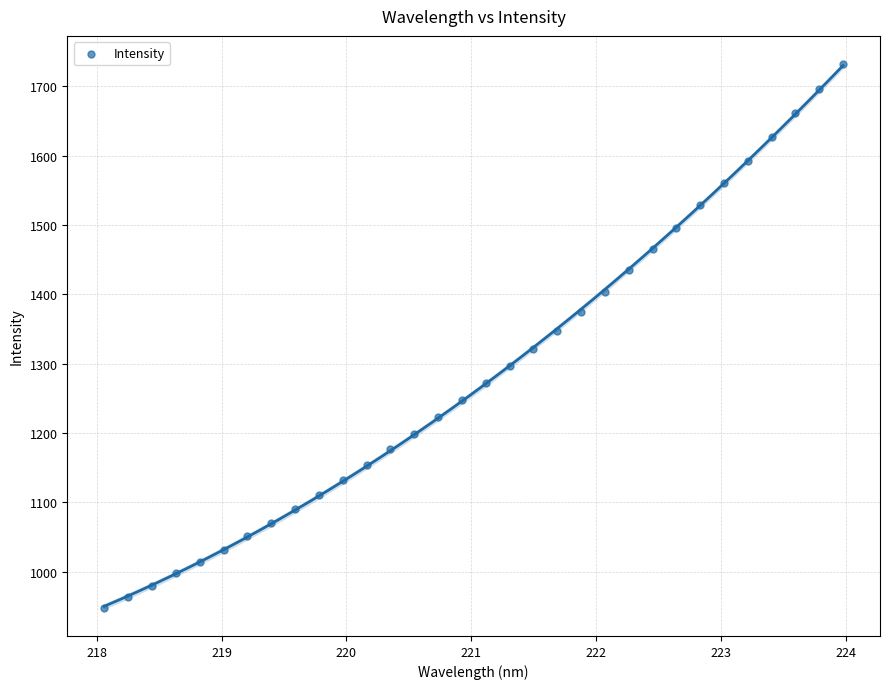

What is the range of X values (max minus min)?

5.9